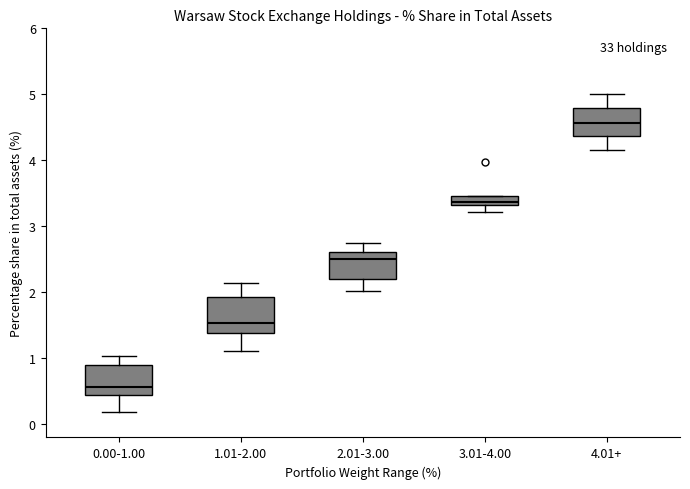

Which box's median line is the lowest?

0.00-1.00